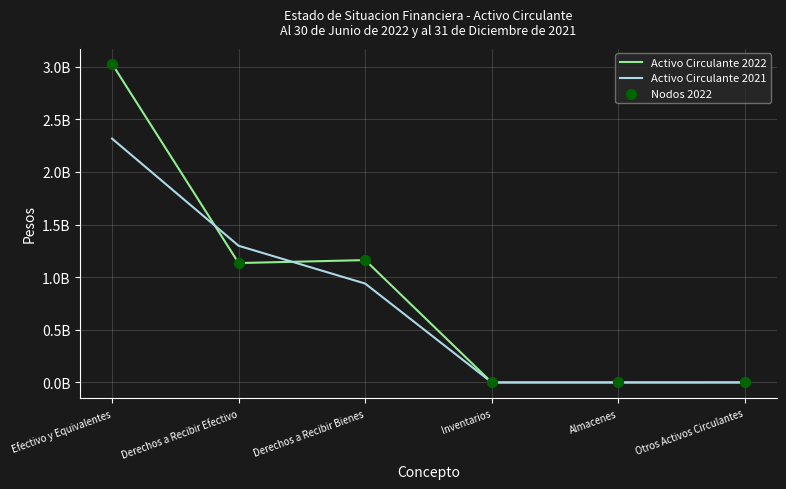

At which category is the sum across all series the highest?

Efectivo y Equivalentes